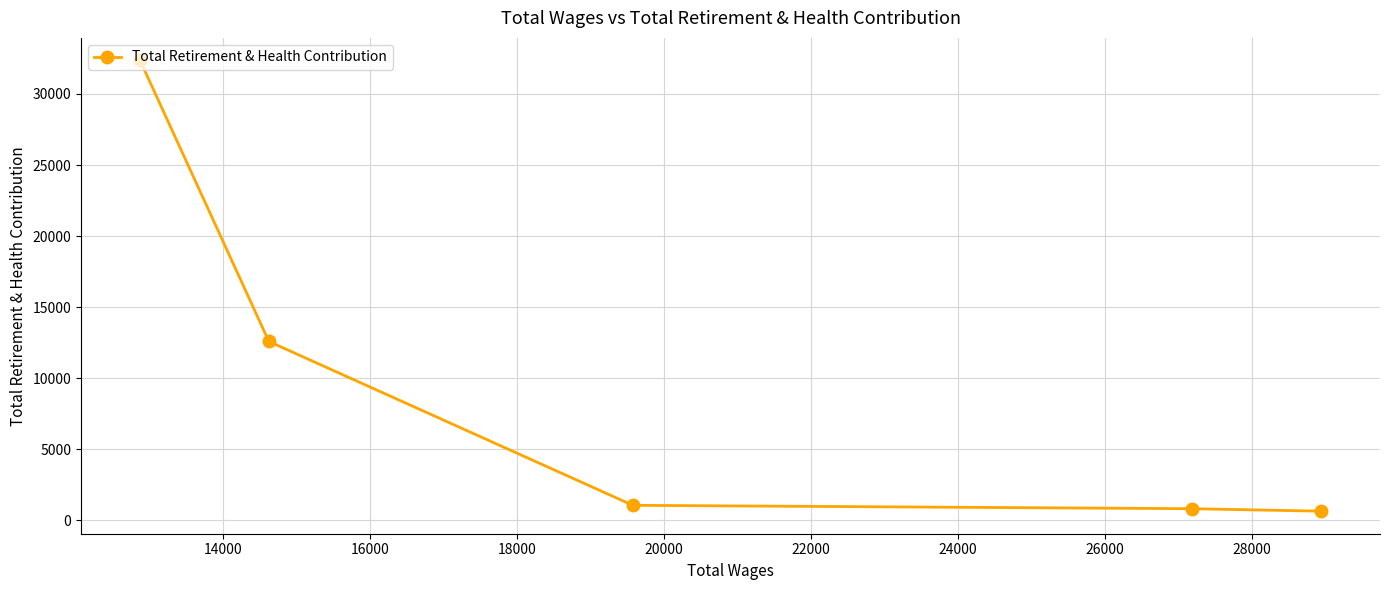

What is the difference between the second highest and minimum values?

11936